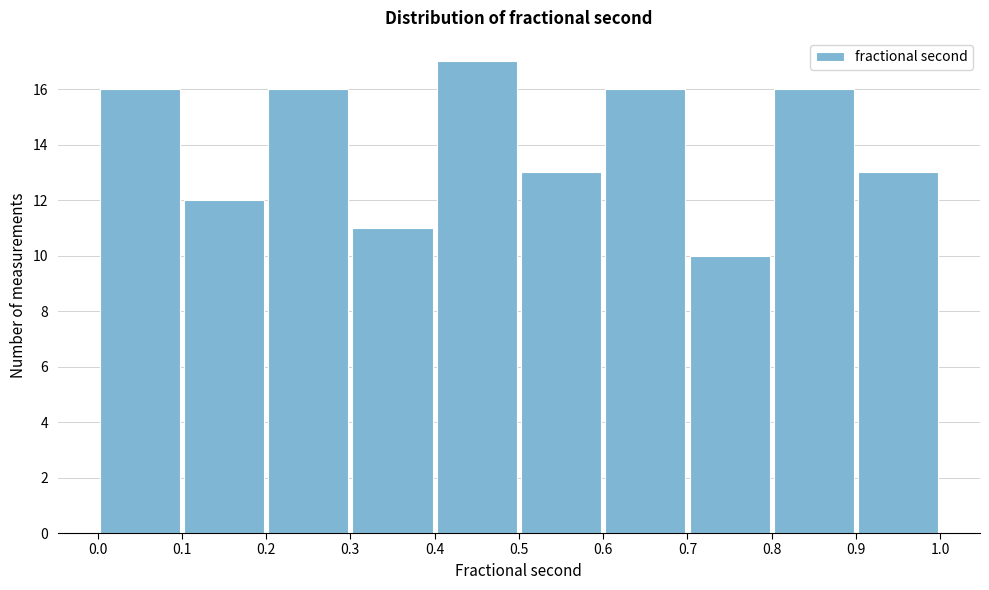

What is the height of the bar covering 0.2 to 0.3 on the x-axis? The values are not printed on the chart, so give them approximately, as read against the axis.

16